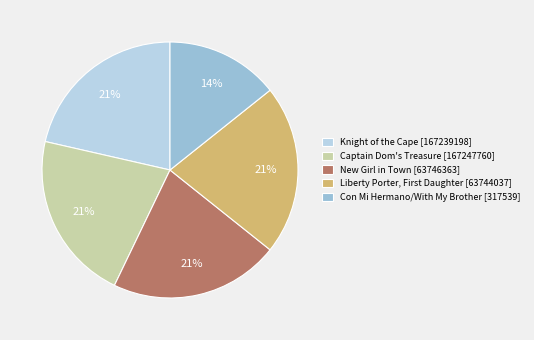

Is it true that New Girl in Town [63746363] is 21% of the pie?

True